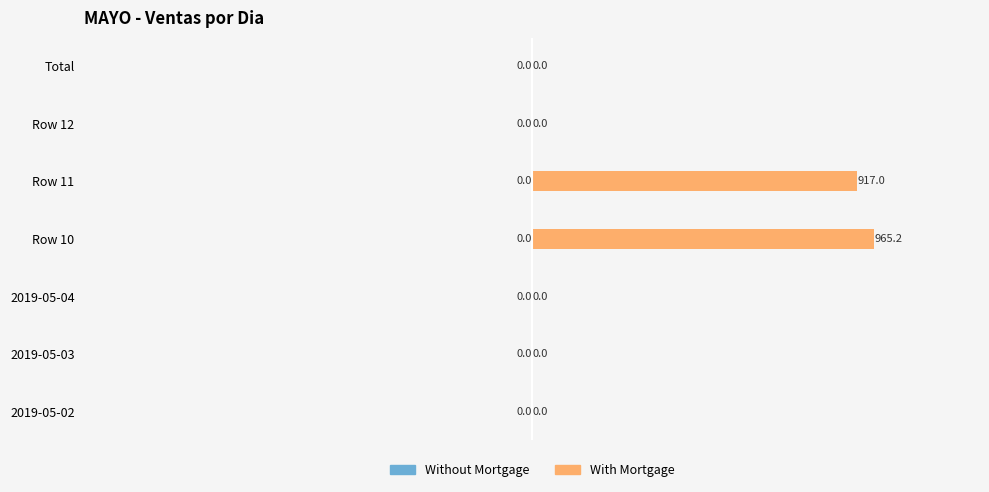

True or false: the data shows 0.0 at Total.

True